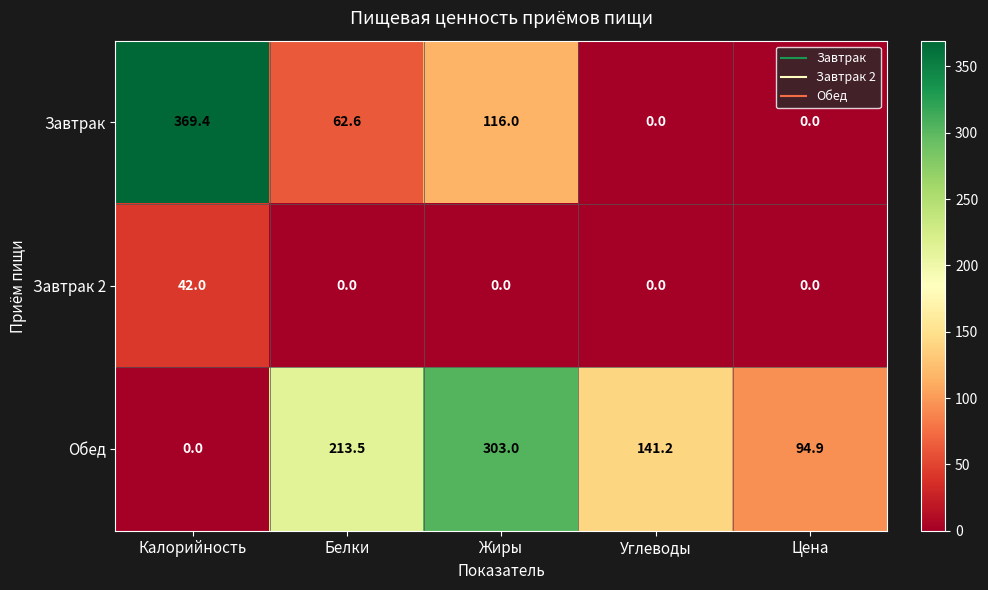

Reading left to right, what are all the values shown in this chart?

Завтрак: Калорийность=369.4	Белки=62.6	Жиры=116.0	Углеводы=0.0	Цена=0.0
Завтрак 2: Калорийность=42.0	Белки=0.0	Жиры=0.0	Углеводы=0.0	Цена=0.0
Обед: Калорийность=0.0	Белки=213.5	Жиры=303.0	Углеводы=141.2	Цена=94.9